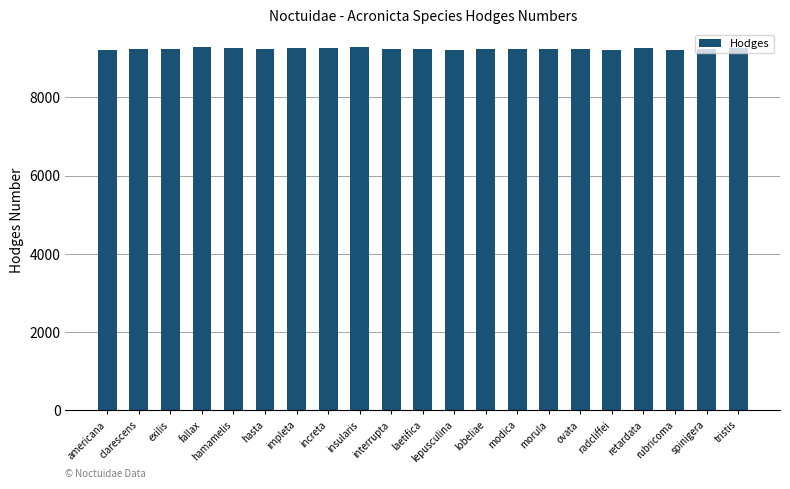

The chart shows a value of 9227 at laetifica. True or false?

True